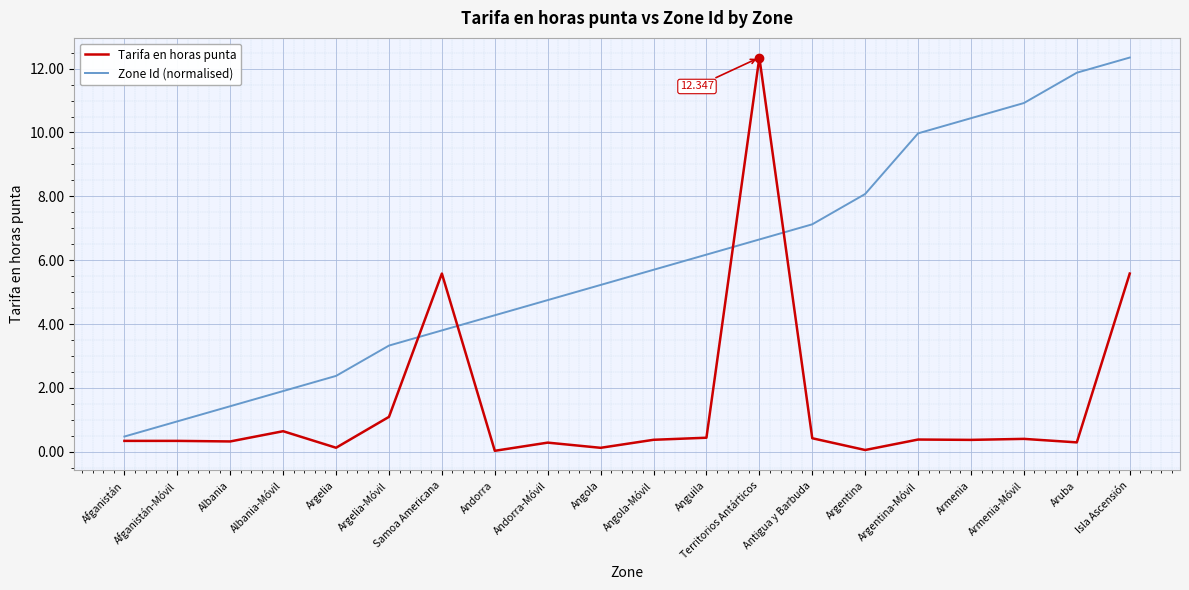

Where does the Zone Id (normalised) series first go above 5?

Angola